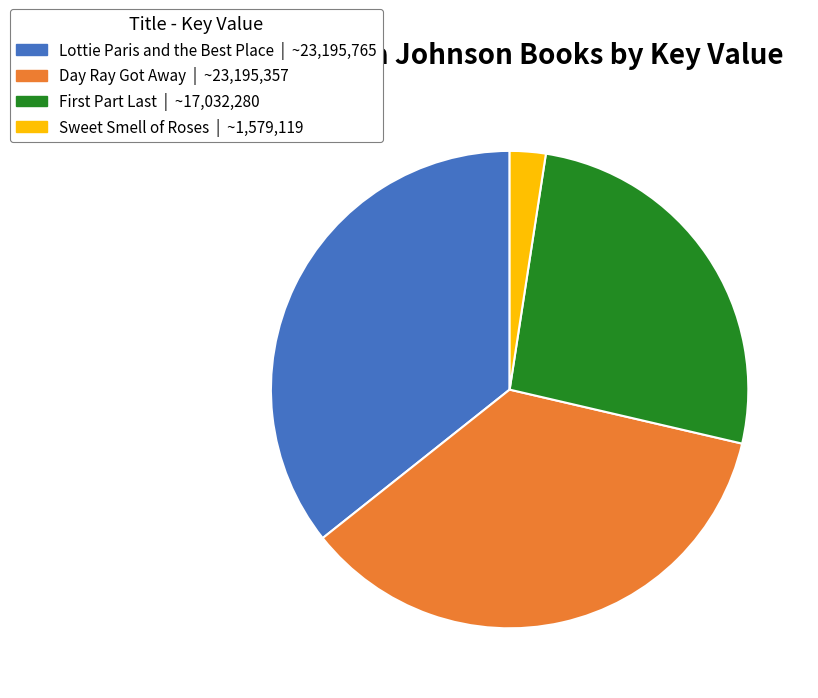

True or false: Day Ray Got Away accounts for 36% of the total.

True